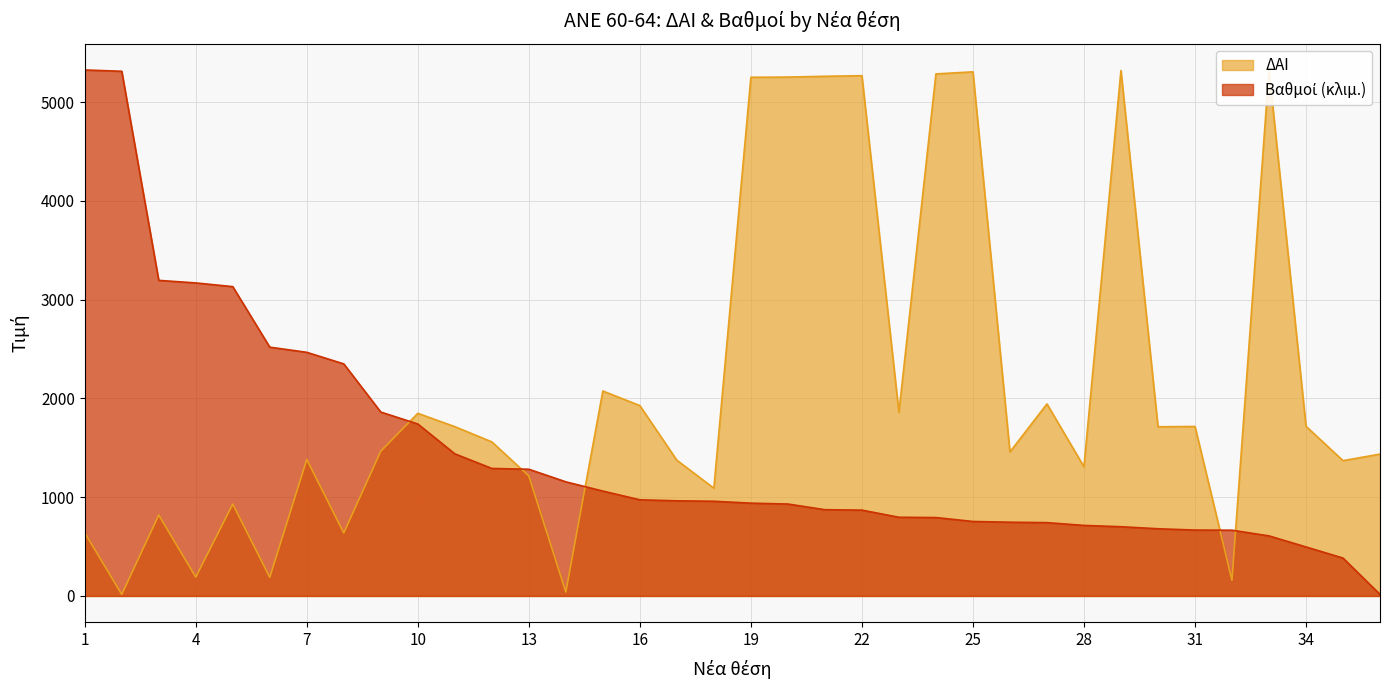

Reading left to right, extract all data points from this chart.

ΔΑΙ: 1=640.0	2=16.0	3=819.0	4=191.0	5=930.0	6=189.0	7=1382.0	8=638.0	9=1466.0	10=1849.0	11=1714.0	12=1560.0	13=1215.0	14=40.0	15=2075.0	16=1927.0	17=1374.0	18=1091.0	19=5251.0	20=5253.0	21=5261.0	22=5267.0	23=1858.0	24=5285.0	25=5306.0	26=1458.0	27=1944.0	28=1308.0	29=5319.0	30=1713.0	31=1716.0	32=159.0	33=5325.0	34=1718.0	35=1370.0	36=1436.0
Βαθμοί: 1=5325.0	2=5311.7	3=3194.9	4=3169.1	5=3131.6	6=2518.8	7=2466.5	8=2349.4	9=1861.8	10=1741.0	11=1439.0	12=1291.0	13=1282.9	14=1155.4	15=1061.9	16=973.5	17=963.2	18=958.8	19=939.6	20=930.8	21=873.3	22=868.9	23=796.7	24=793.8	25=754.0	26=746.7	27=742.2	28=714.2	29=701.0	30=680.4	31=667.1	32=665.6	33=608.2	34=496.2	35=383.5	36=16.0